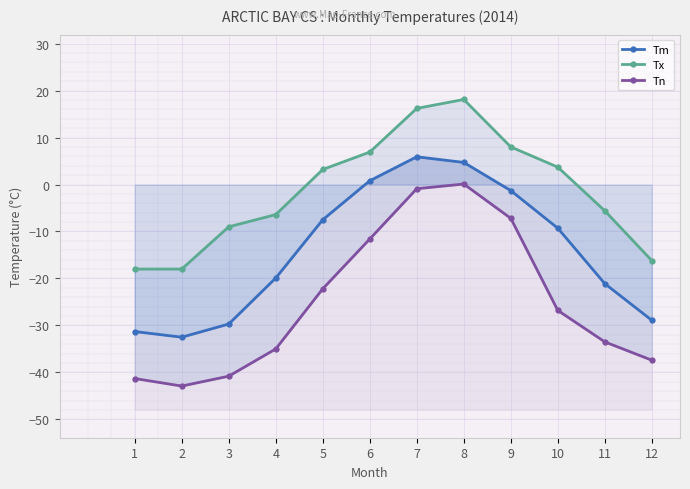

What is the difference between the Tx values at 8 and 7?

1.9